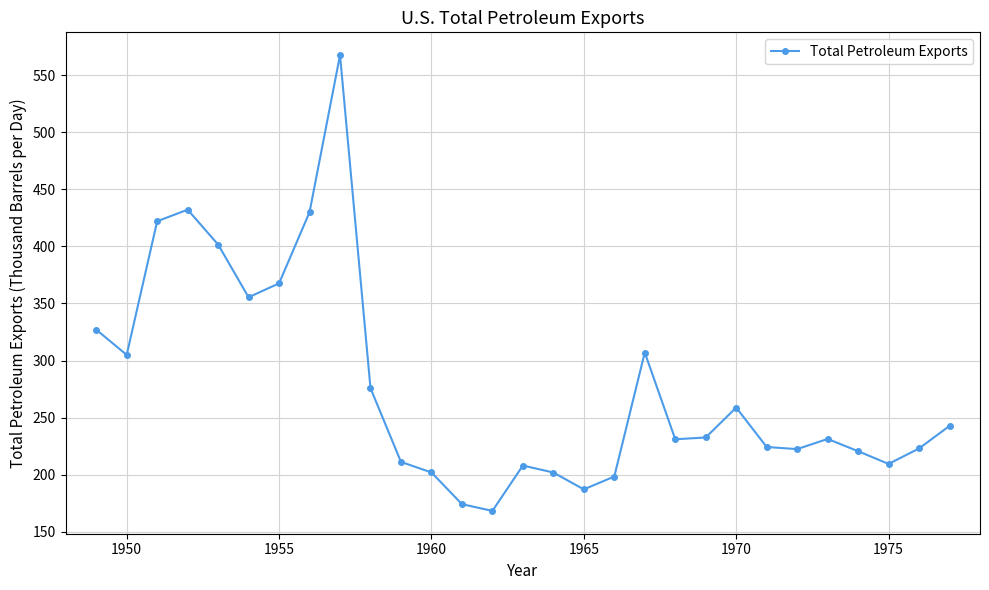

What is the greatest value displayed?

567.6